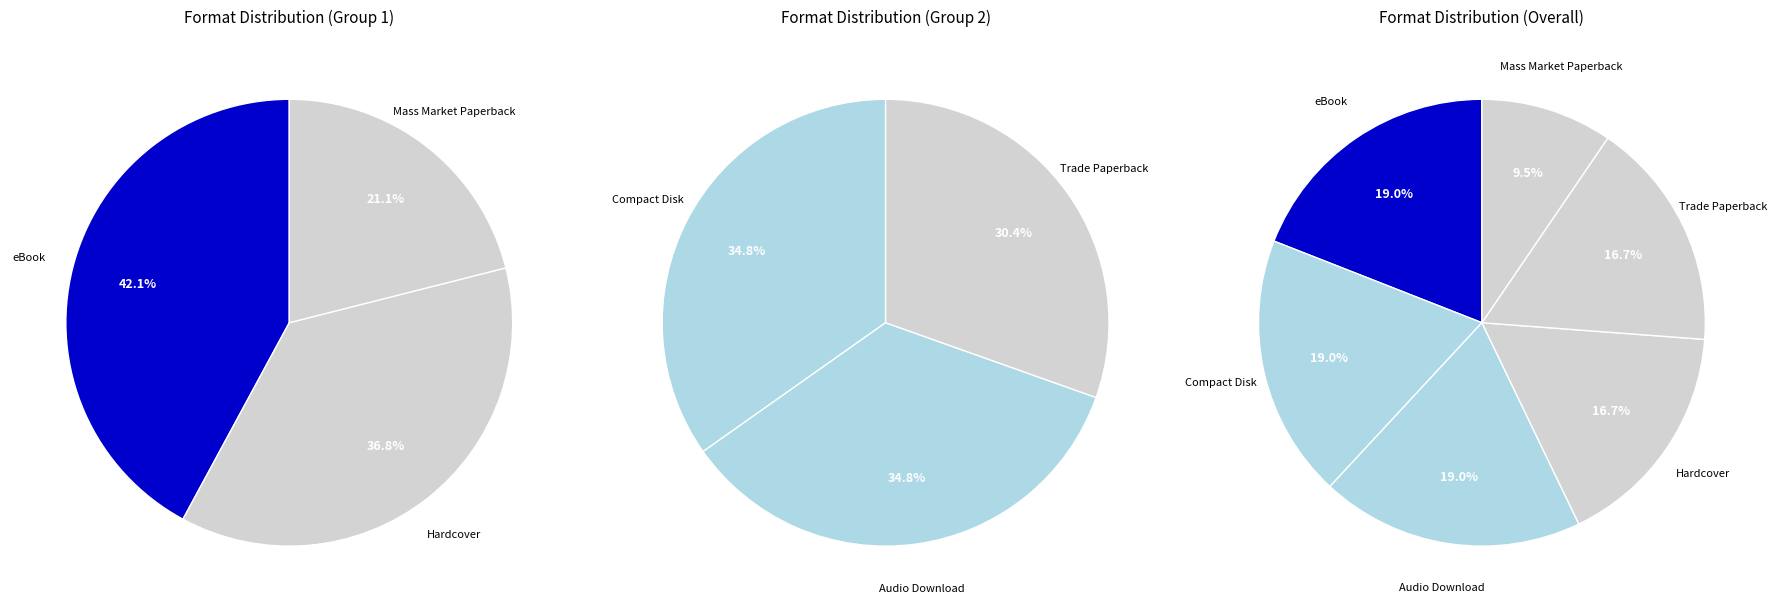

Approximately how many times larger is the value at Trade Paperback compared to eBook?

0.9